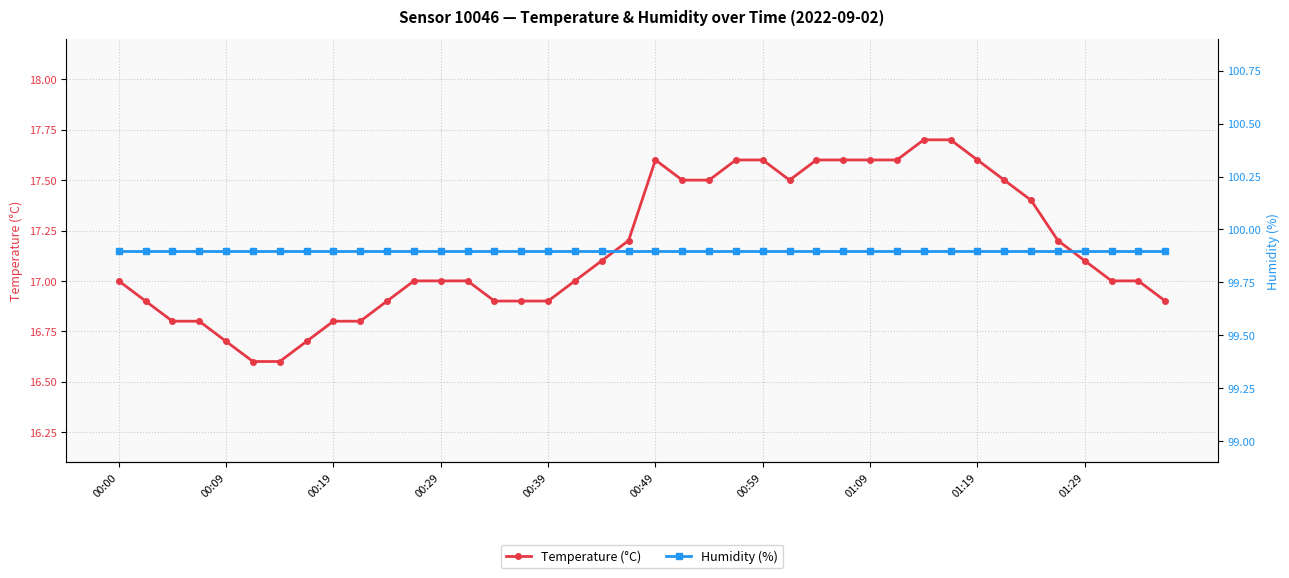

What is the value of the Humidity (%) point at the 24th from the left?

99.9